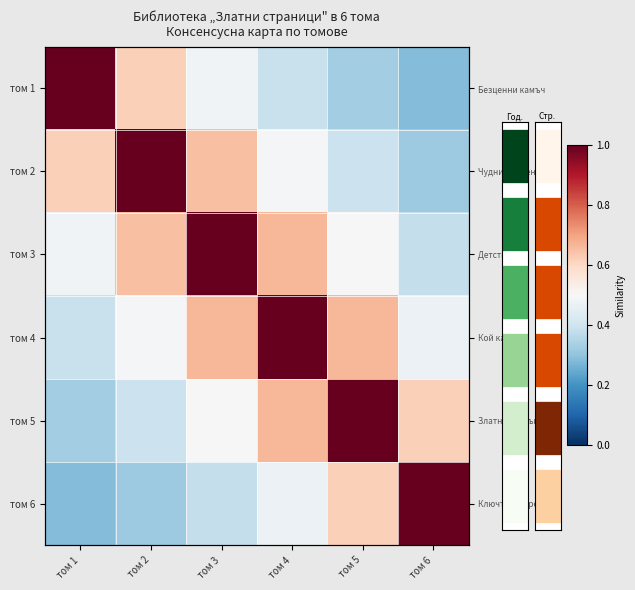

What is the sum of the том 1 values at том 3 and том 6?

0.8